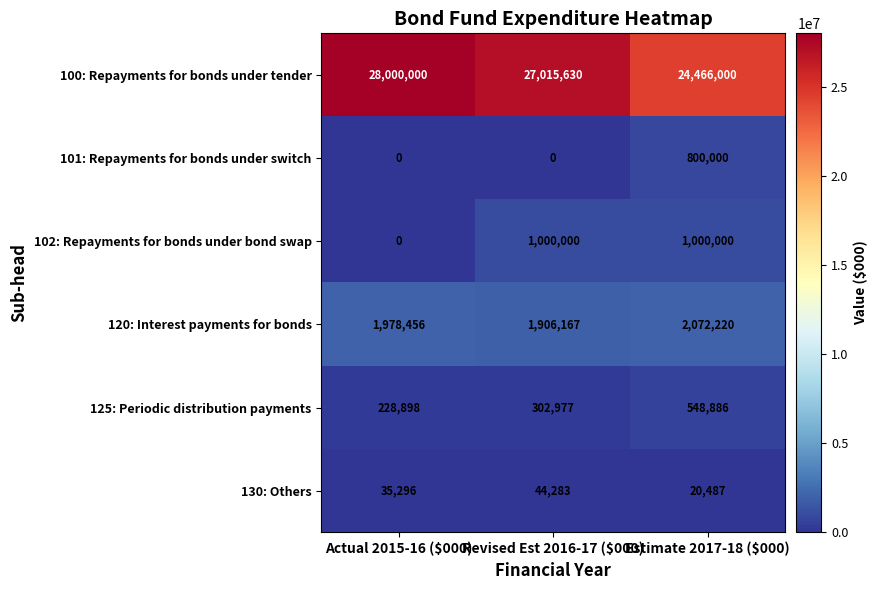

What is the total value across all series at Actual 2015-16 ($000)?

30242650